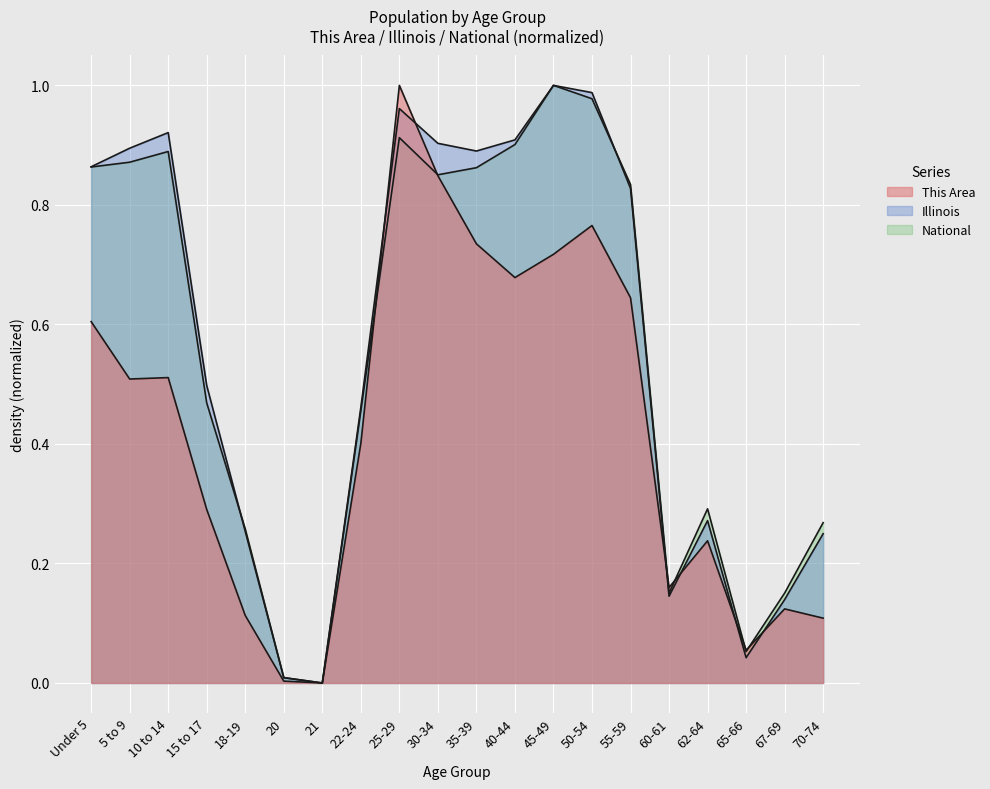

At which category does the chart reach its minimum across all series?

21